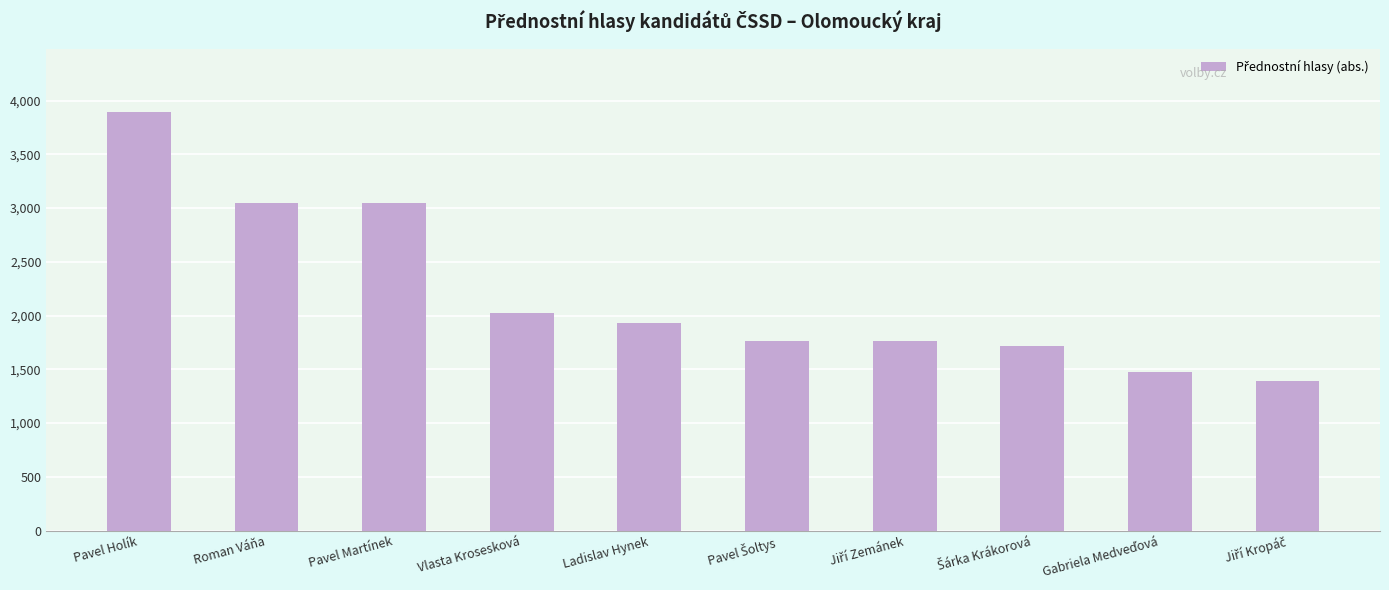

At which label does the data first exceed 1929?

Pavel Holík